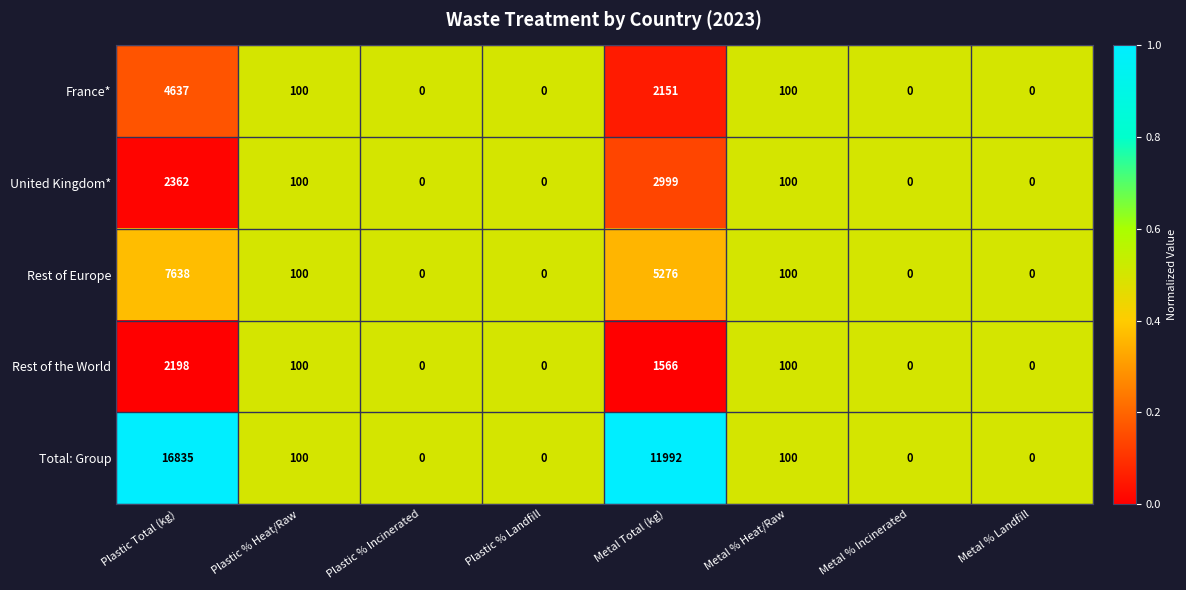

Which series has the widest spread of values?

Total: Group